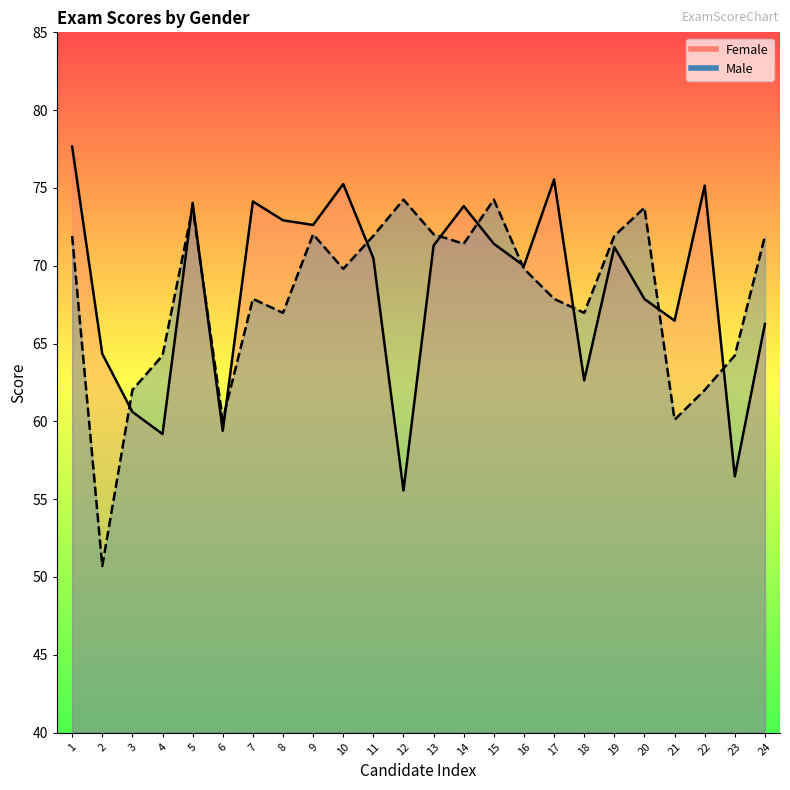

At which category does Male reach its first local valley?

2